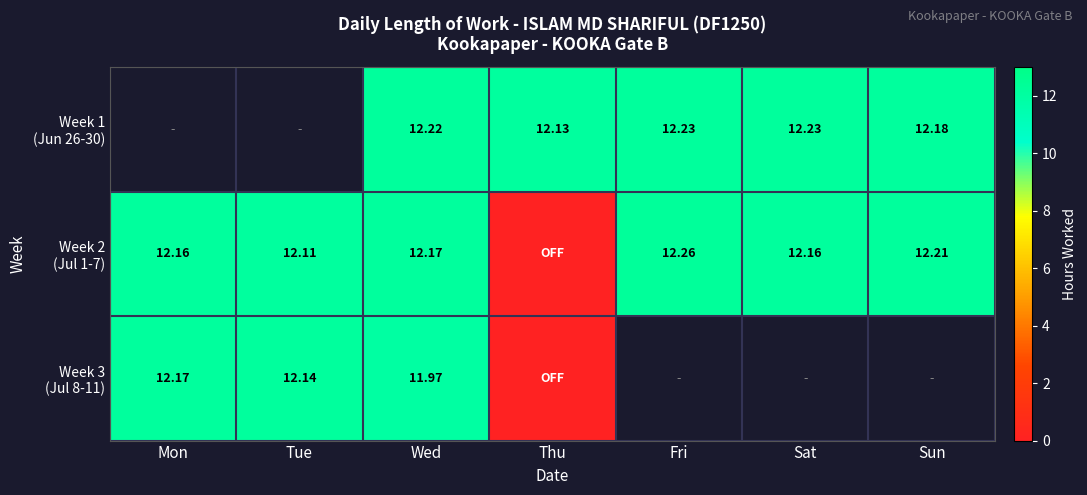

Is the value of Week 3 (Jul 8-11) at Wed greater than the value of Week 1 (Jun 26-30) at Sun?

No